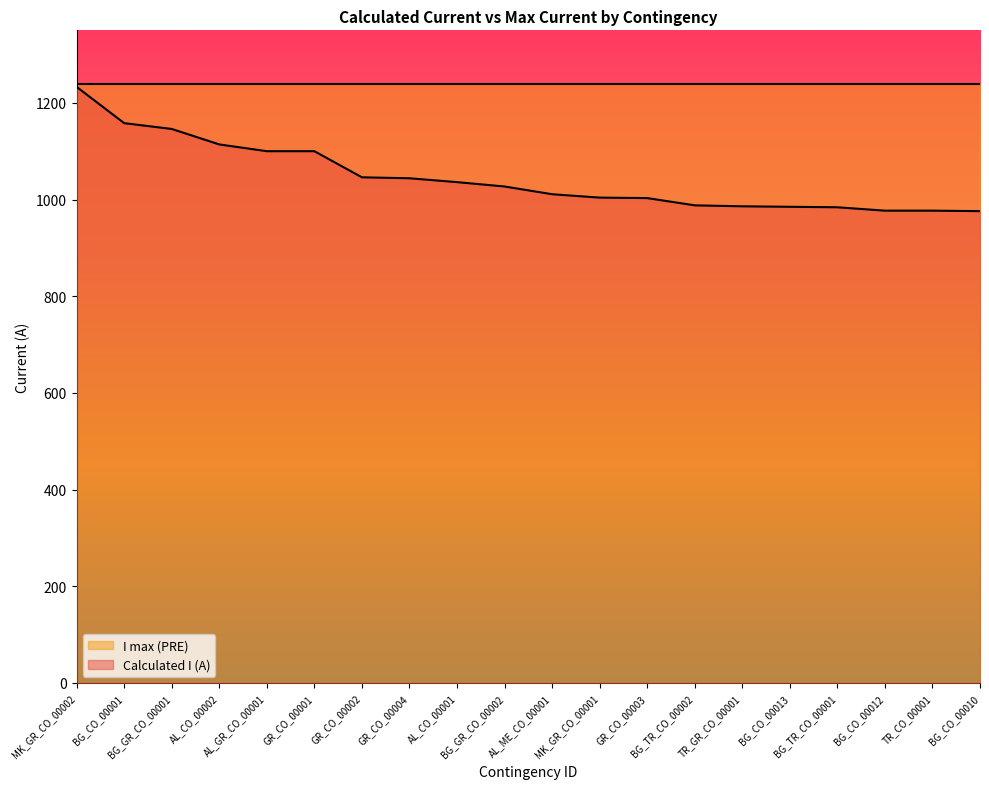

What is the difference between the values at TR_CO_00001 and MK_GR_CO_00001?

27